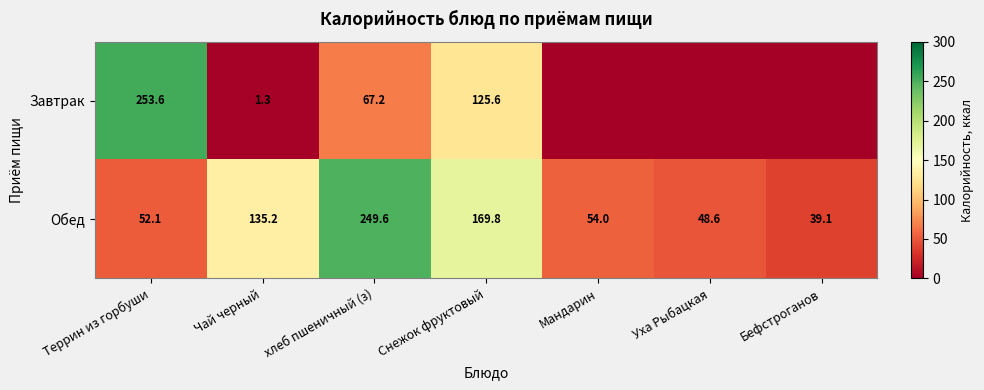

The Обед series shows 192.0 at Чай черный. True or false?

False